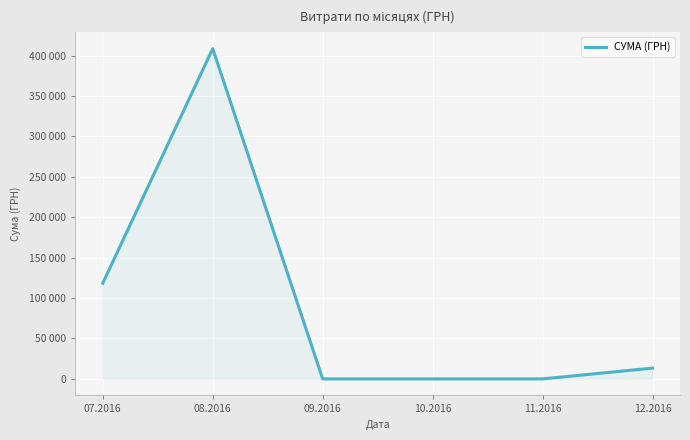

What is the average value?

90057.8